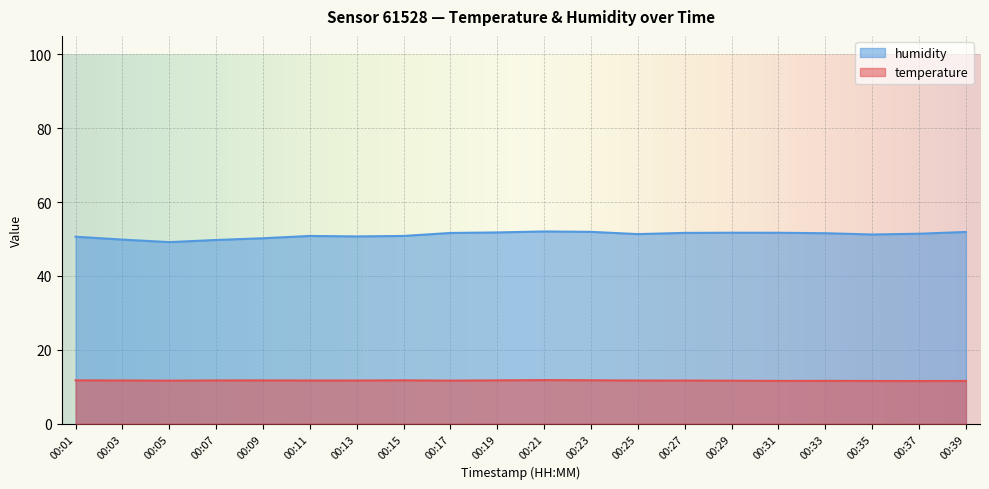

True or false: humidity and temperature intersect in this chart.

False